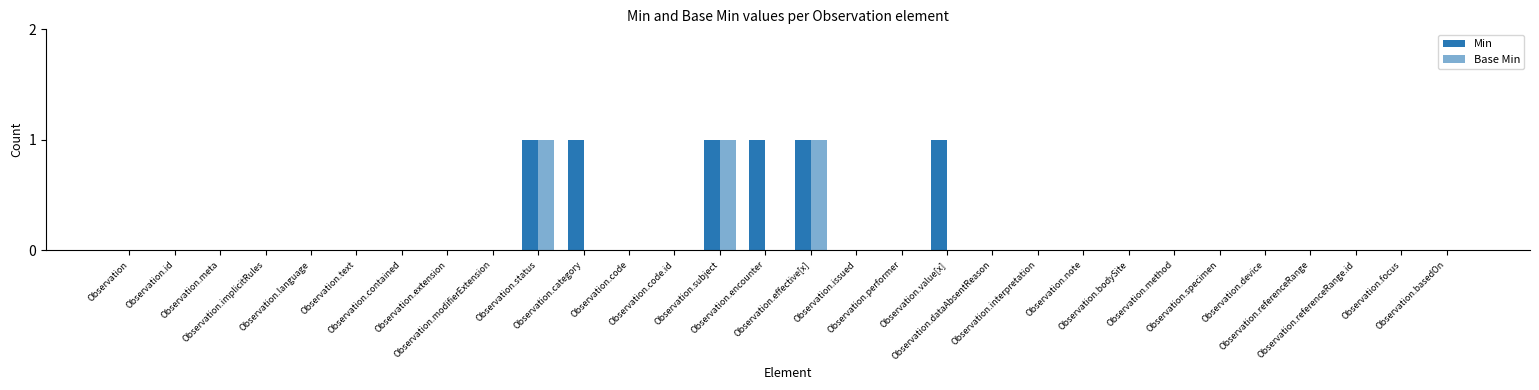

Reading left to right, what are all the values shown in this chart?

Min: Observation=0	Observation.id=0	Observation.meta=0	Observation.implicitRules=0	Observation.language=0	Observation.text=0	Observation.contained=0	Observation.extension=0	Observation.modifierExtension=0	Observation.status=1	Observation.category=1	Observation.code=0	Observation.code.id=0	Observation.subject=1	Observation.encounter=1	Observation.effective[x]=1	Observation.issued=0	Observation.performer=0	Observation.value[x]=1	Observation.dataAbsentReason=0	Observation.interpretation=0	Observation.note=0	Observation.bodySite=0	Observation.method=0	Observation.specimen=0	Observation.device=0	Observation.referenceRange=0	Observation.referenceRange.id=0	Observation.focus=0	Observation.basedOn=0
Base Min: Observation=0	Observation.id=0	Observation.meta=0	Observation.implicitRules=0	Observation.language=0	Observation.text=0	Observation.contained=0	Observation.extension=0	Observation.modifierExtension=0	Observation.status=1	Observation.category=0	Observation.code=0	Observation.code.id=0	Observation.subject=1	Observation.encounter=0	Observation.effective[x]=1	Observation.issued=0	Observation.performer=0	Observation.value[x]=0	Observation.dataAbsentReason=0	Observation.interpretation=0	Observation.note=0	Observation.bodySite=0	Observation.method=0	Observation.specimen=0	Observation.device=0	Observation.referenceRange=0	Observation.referenceRange.id=0	Observation.focus=0	Observation.basedOn=0